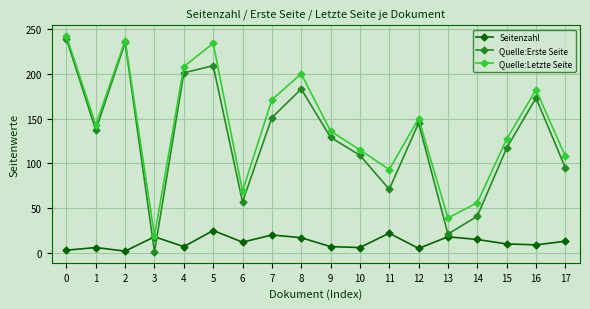

List the series in order of their peak value, lowest first.

Seitenzahl, Quelle:Erste Seite, Quelle:Letzte Seite